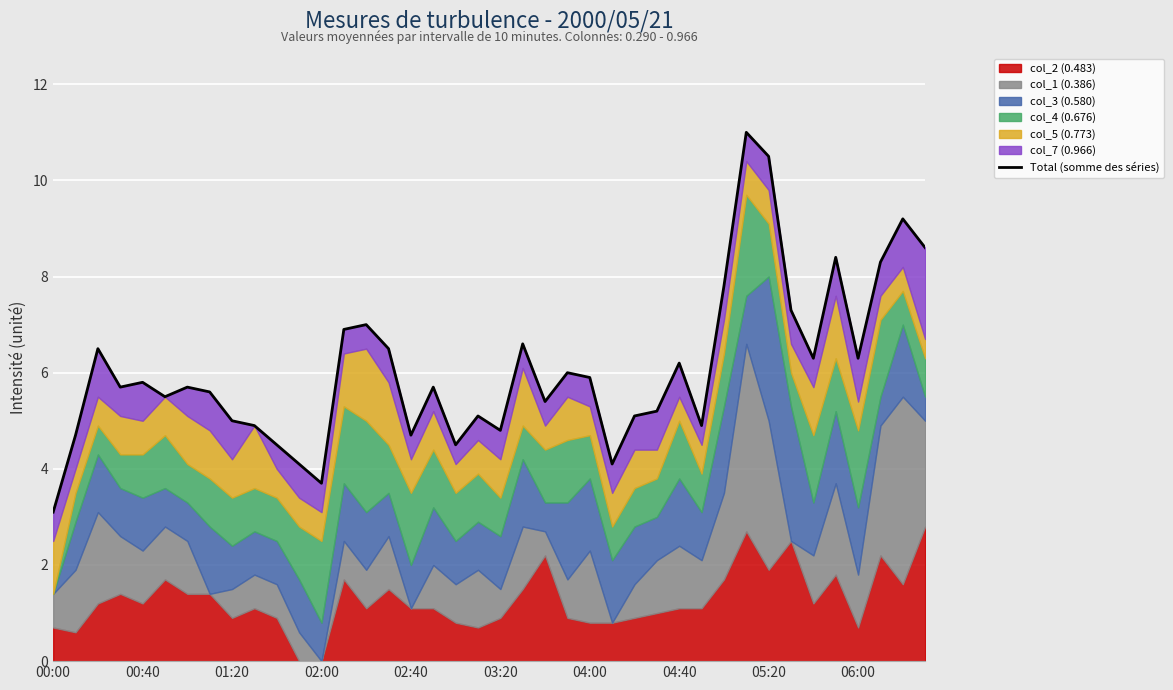

What position from the left is 38?

39